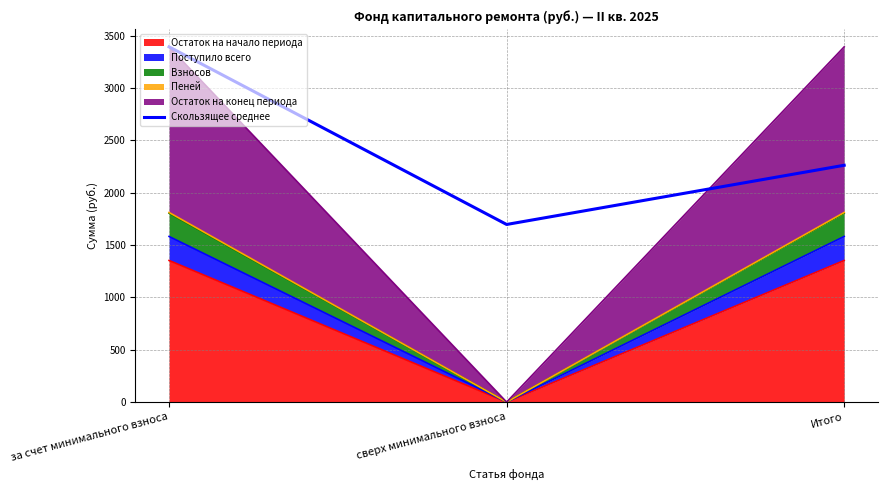

What is the difference between the maximum and minimum values?

1697.0